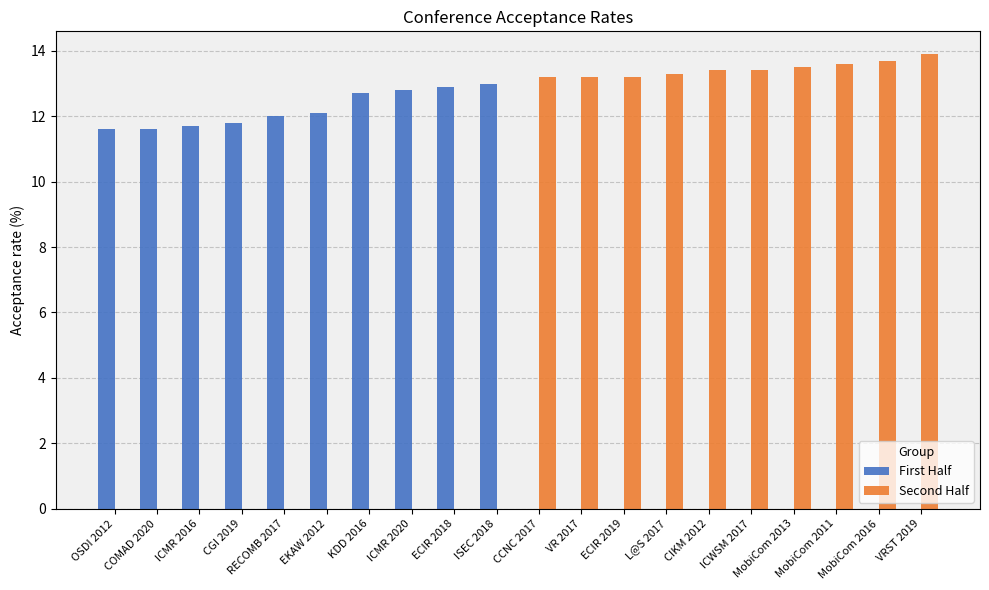

What is the sum of all Second Half values?

134.4